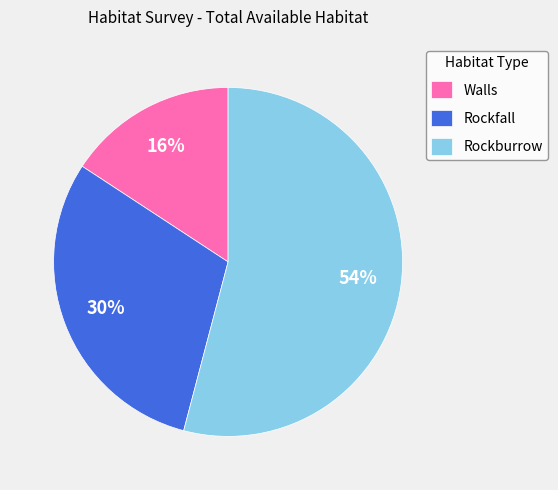

Which slice is the smallest?

Walls